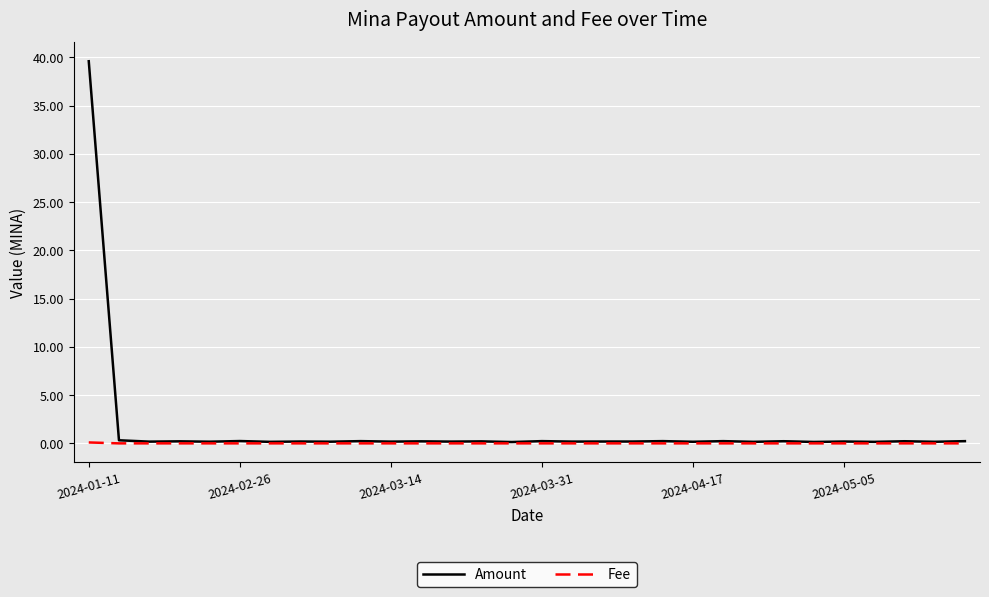

Does the chart display data point markers on the line(s)?

No